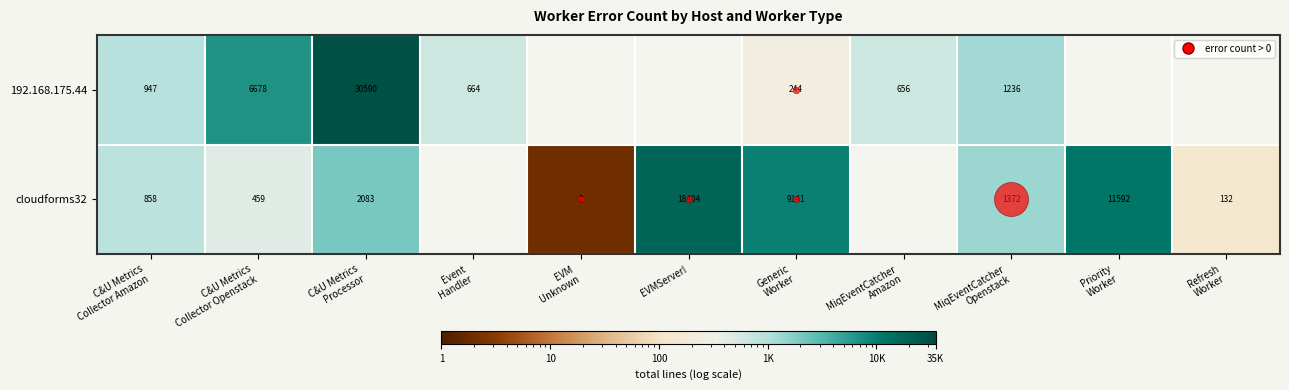

How many categories are shown in the chart?

11